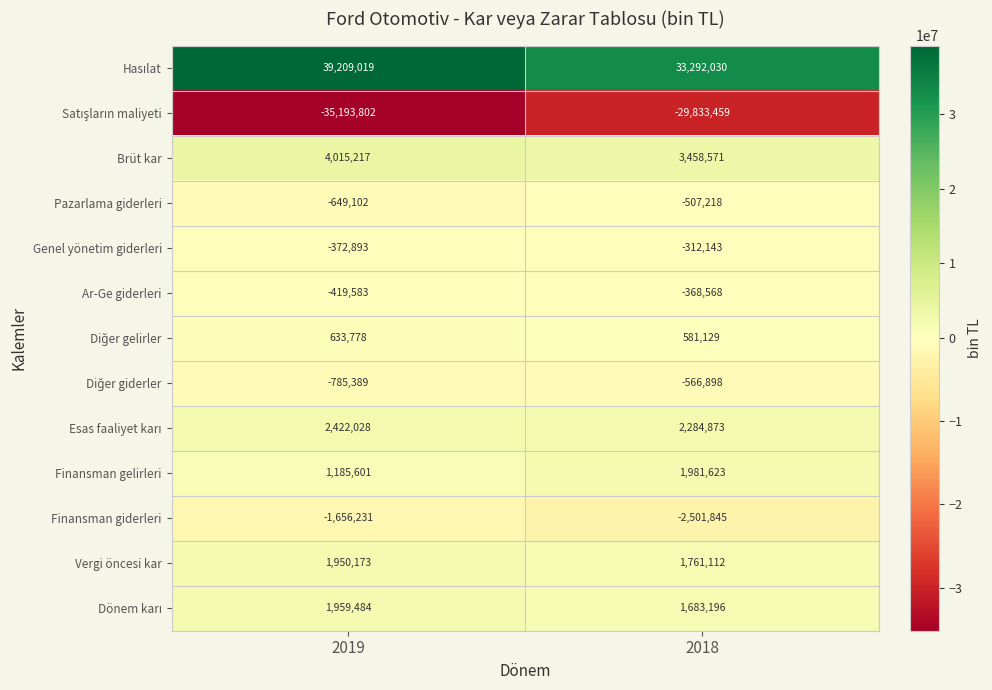

The Vergi öncesi kar series shows 648725 at 2019. True or false?

False